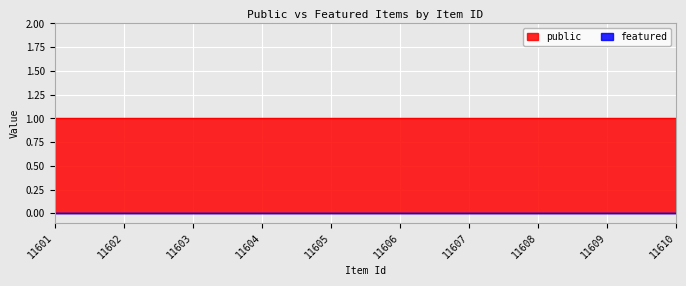

Which series has the largest total across all categories?

public